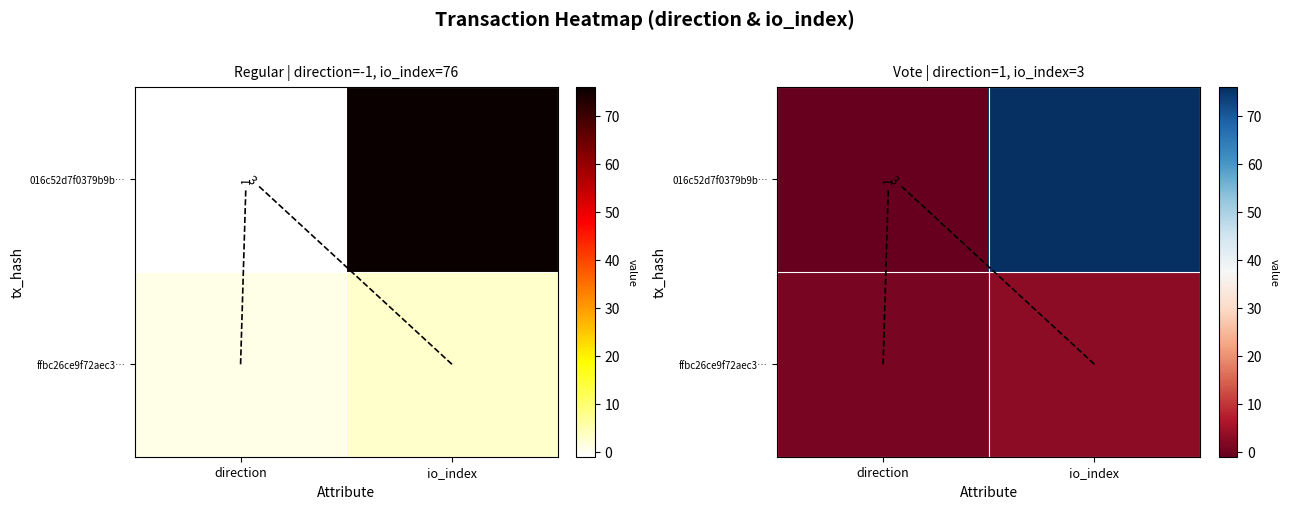

What is the spread (max minus min) of values at direction?

2